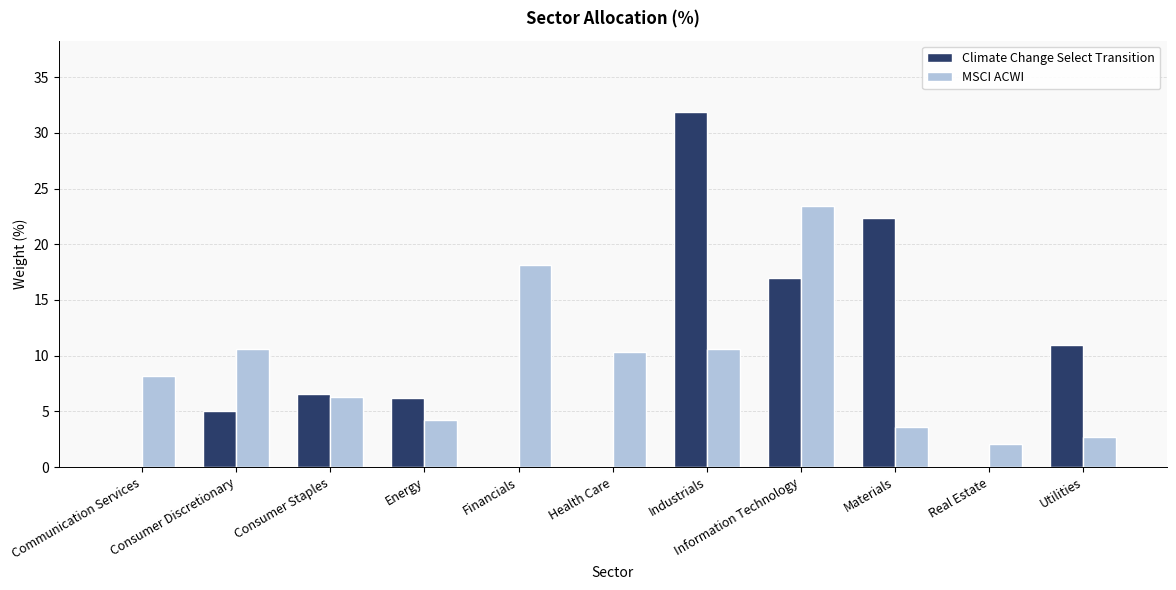

Are the bars horizontal?

No